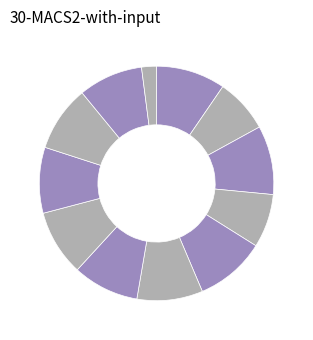

How many slices are in this pie chart?

12